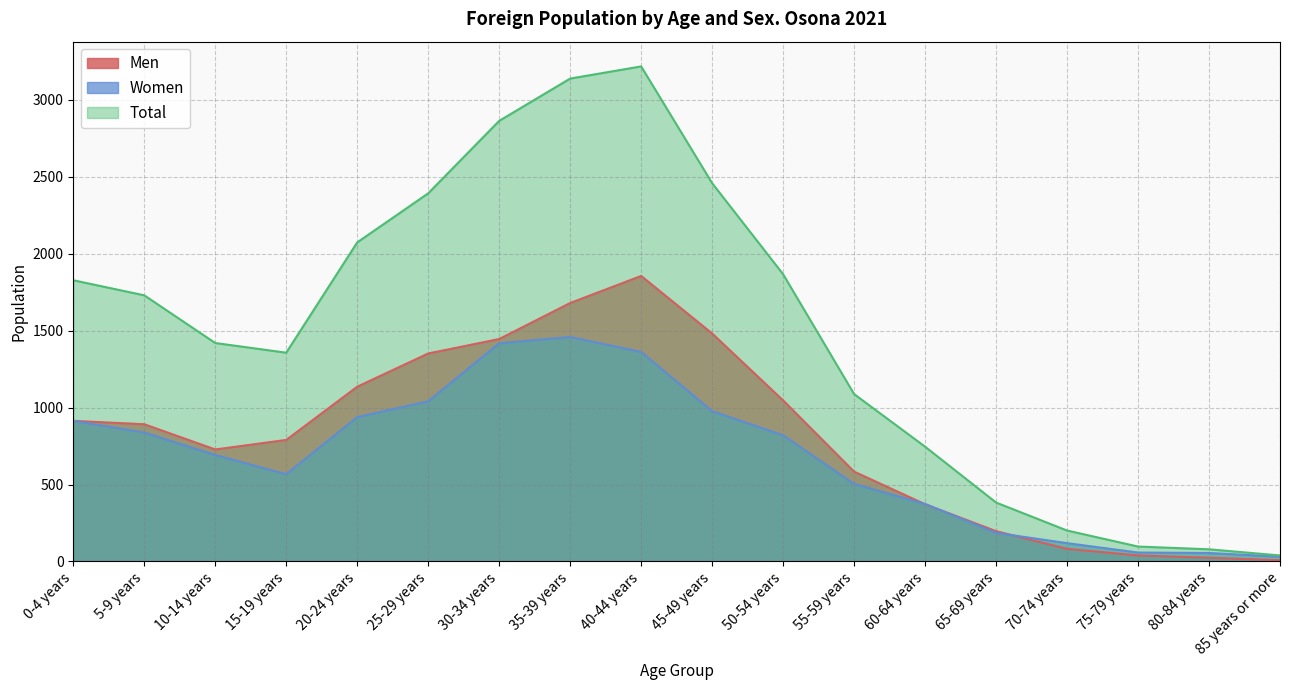

Reading left to right, list all the values displayed in this chart.

Men: 914	892	728	790	1136	1352	1446	1680	1856	1482	1047	584	372	197	82	39	24	8
Women: 914	838	692	567	938	1041	1418	1459	1362	977	820	504	374	186	119	58	55	31
Total: 1828	1730	1420	1357	2074	2393	2864	3139	3218	2459	1867	1088	746	383	201	97	79	39